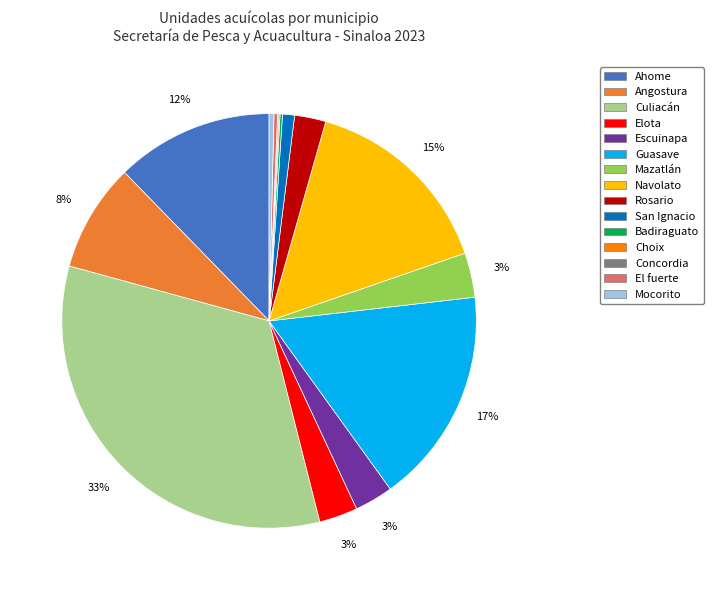

True or false: Mocorito accounts for 0% of the total.

True